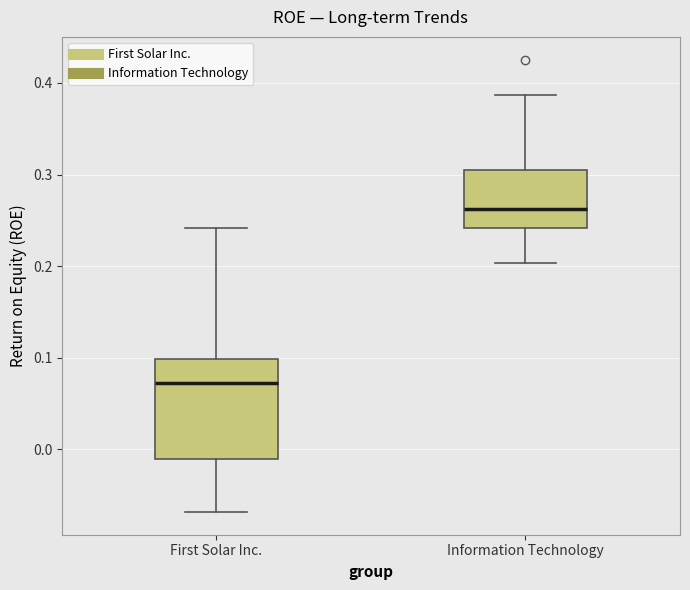

Reading left to right, read every box against the y-axis: the position of its median line, the range the box covers, and the ends of its whiskers. The values are not printed on the chart, so give them approximately, as read against the axis.

First Solar Inc.: median 0.07, box -0.01 to 0.10, whiskers -0.07 to 0.24
Information Technology: median 0.26, box 0.24 to 0.30, whiskers 0.20 to 0.39